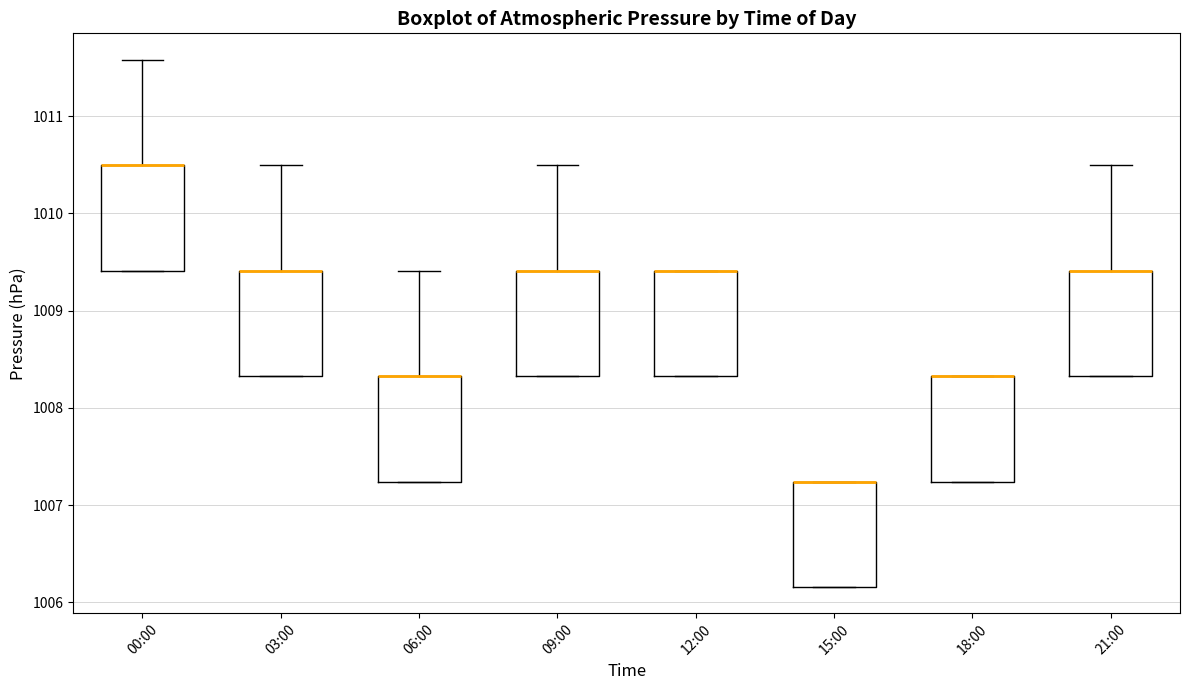

Where is the lower edge of the box for 00:00 on the y-axis? The values are not printed on the chart, so give them approximately, as read against the axis.

1009.4